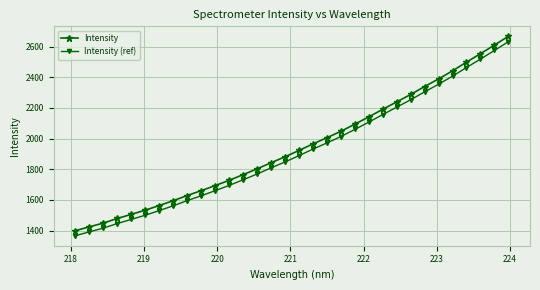

What is the sum of all Intensity (ref) values?

61257.9